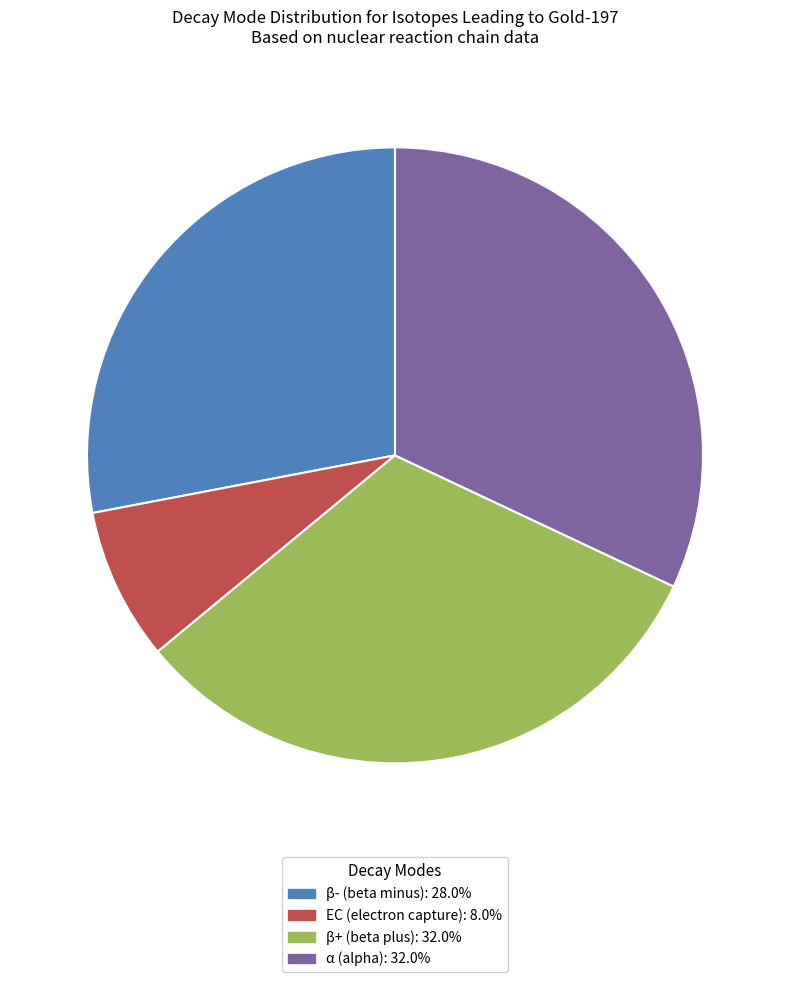

Is there any slice that represents more than half of the pie?

No